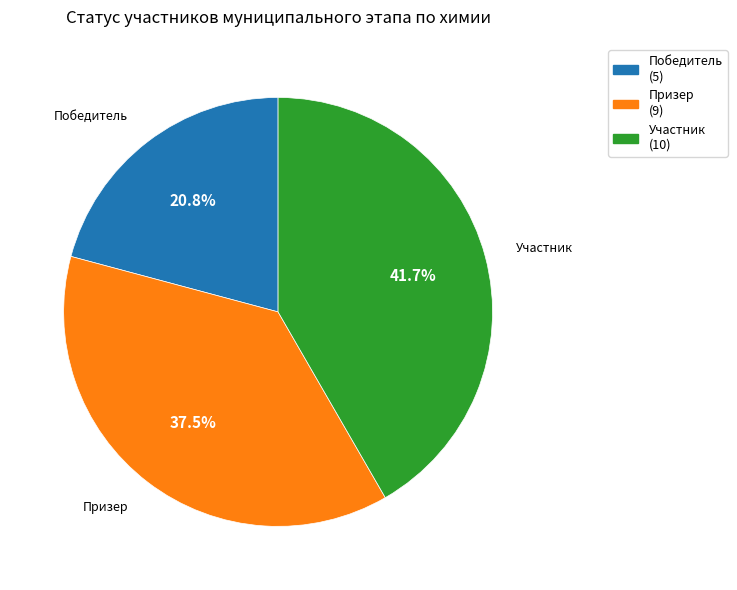

To the nearest percent, what is the average slice percentage?

33%